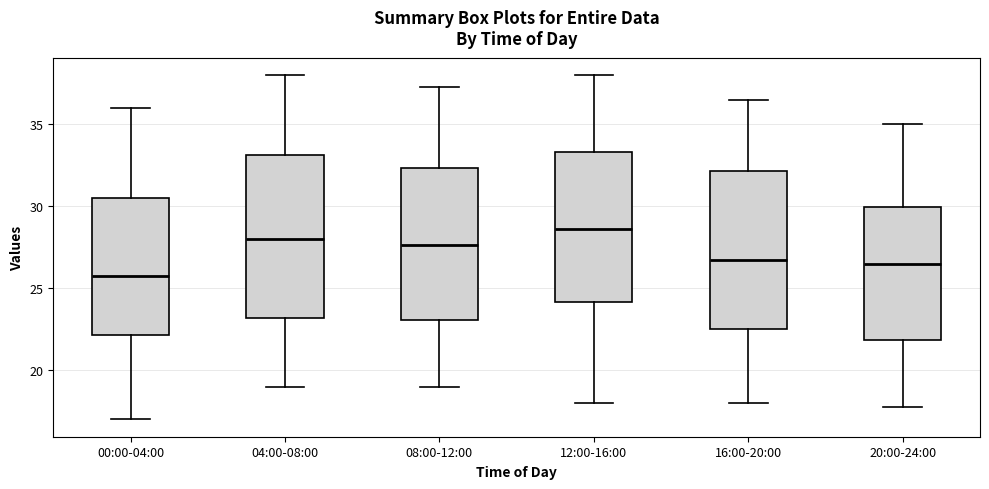

Reading left to right, read every box against the y-axis: the position of its median line, the range the box covers, and the ends of its whiskers. The values are not printed on the chart, so give them approximately, as read against the axis.

00:00-04:00: median 26.0, box 22.0 to 30.5, whiskers 17.0 to 36.0
04:00-08:00: median 28.0, box 23.0 to 33.0, whiskers 19.0 to 38.0
08:00-12:00: median 27.5, box 23.0 to 32.5, whiskers 19.0 to 37.5
12:00-16:00: median 28.5, box 24.0 to 33.5, whiskers 18.0 to 38.0
16:00-20:00: median 27.0, box 22.5 to 32.0, whiskers 18.0 to 36.5
20:00-24:00: median 26.5, box 22.0 to 30.0, whiskers 18.0 to 35.0